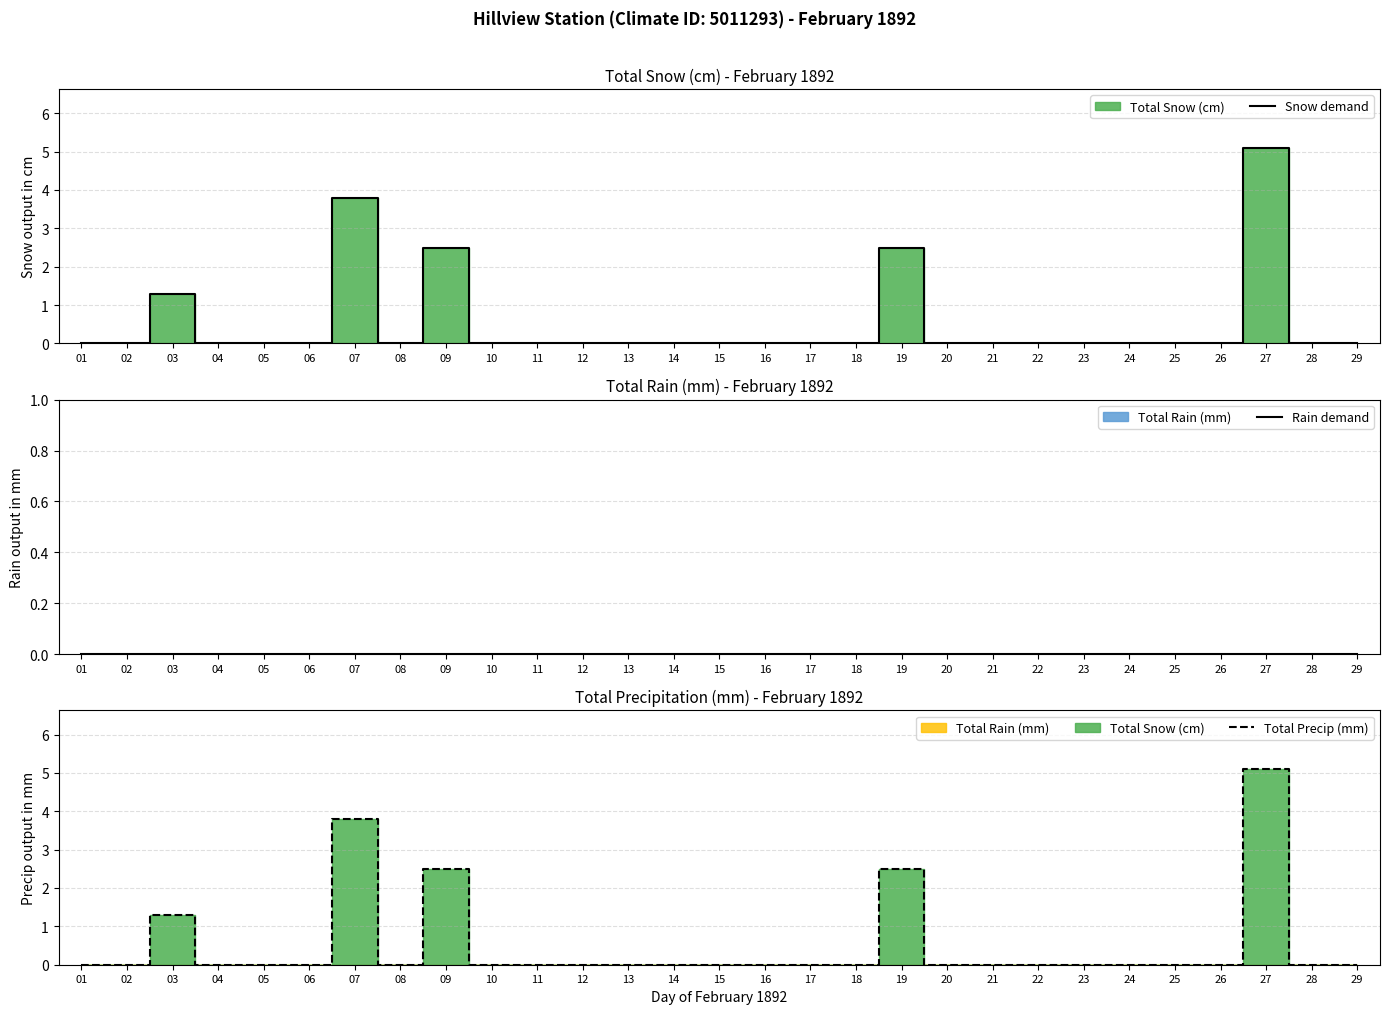

What is the difference between the maximum and minimum values in the Total Precip (mm) series?

5.1